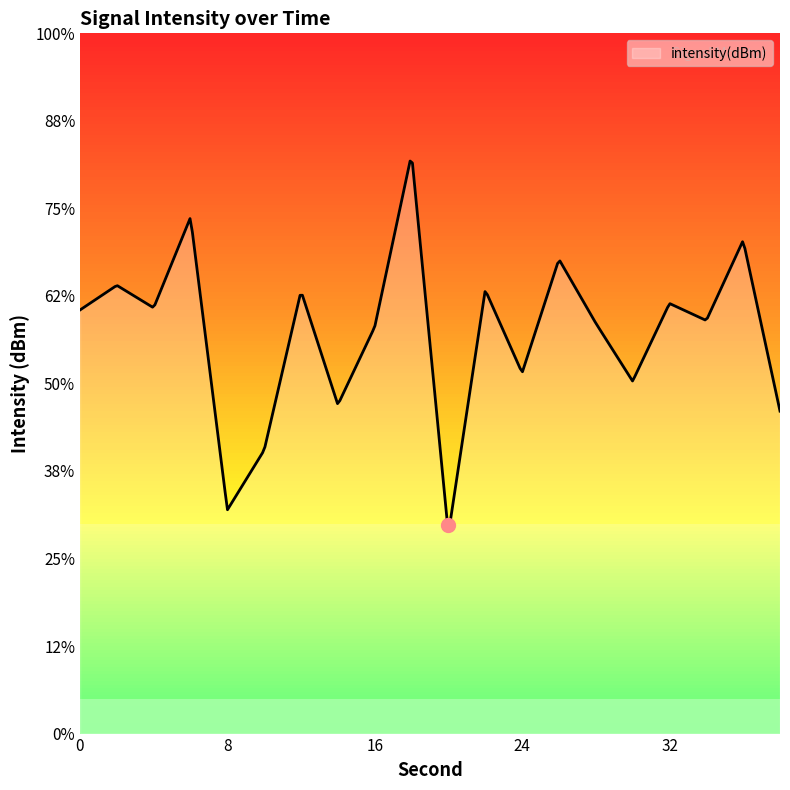

How many points are lower than both their immediate neighbors (excluding endpoints)?

7